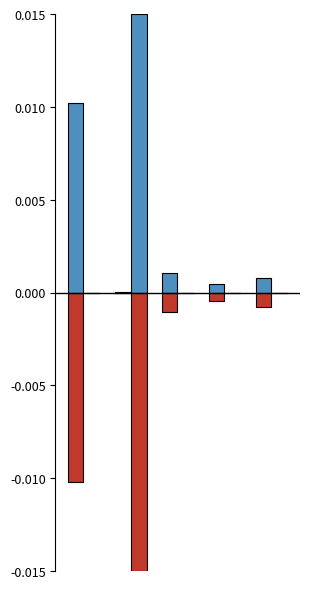

Does the chart contain stacked bars?

No